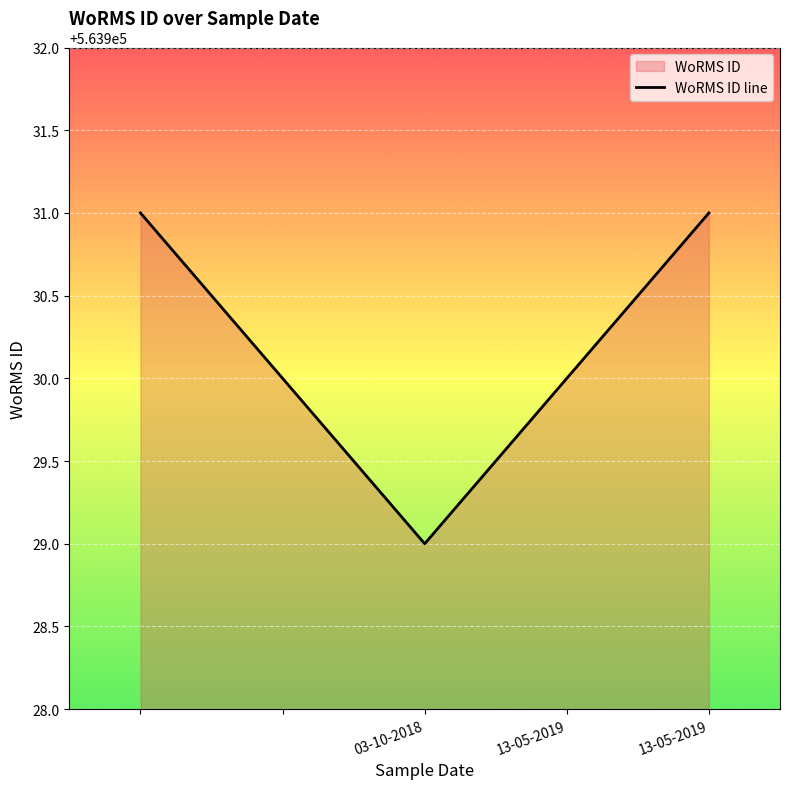

How many lines are shown in the chart?

1